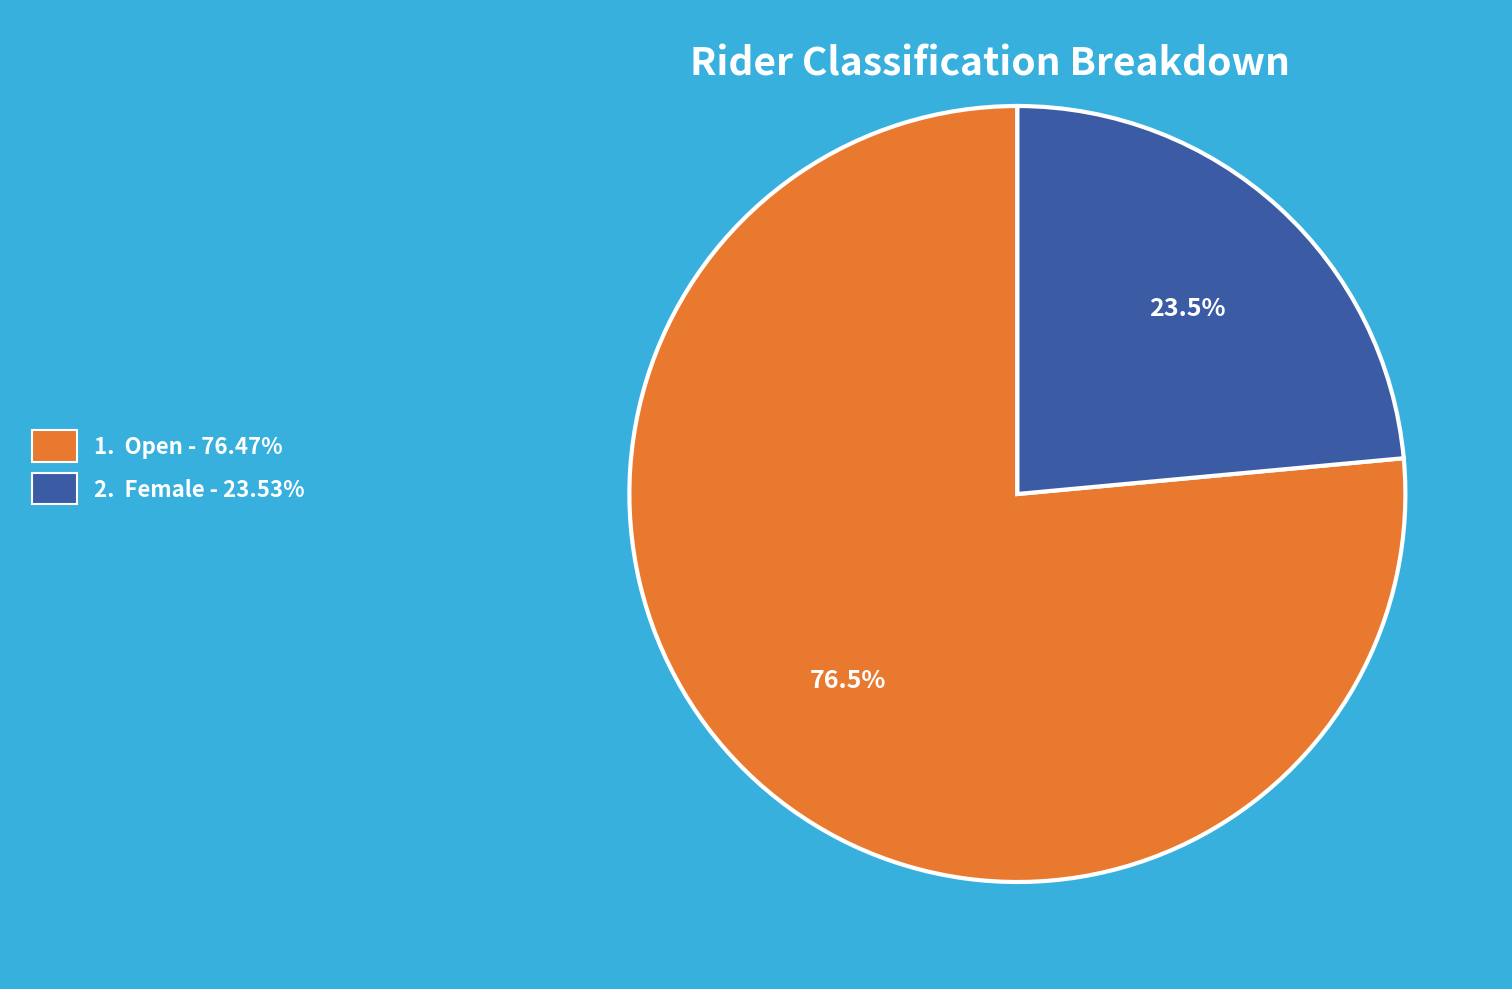

Does any single category account for the majority?

Yes